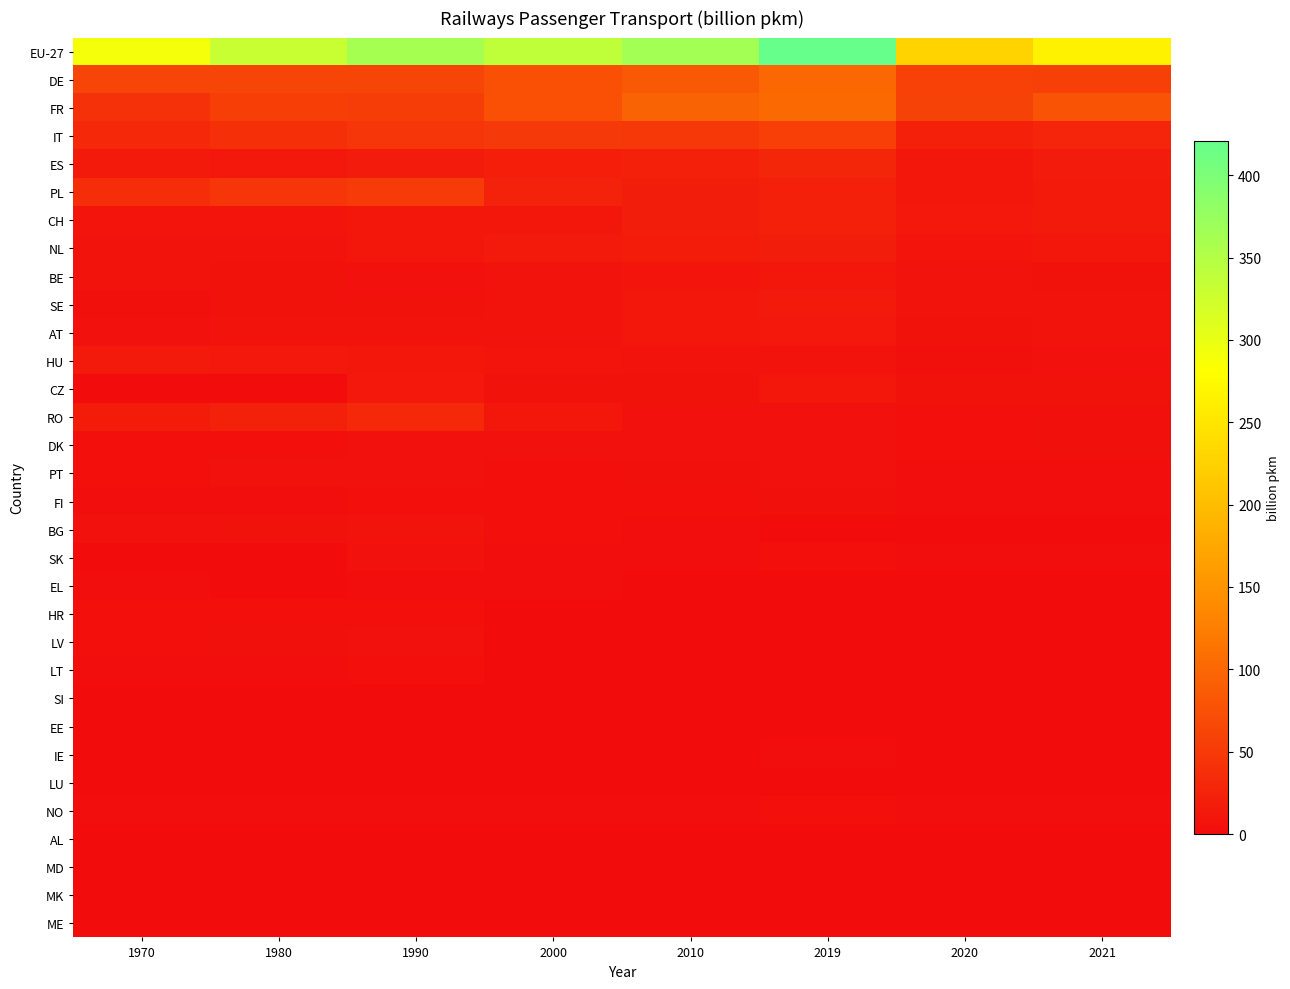

Reading right to left, list all the values displayed in this chart.

EU-27: 2021=265.2	2020=227.2	2019=420.8	2010=363.2	2000=338.6	1990=362.1	1980=330.7	1970=289.7
DE: 2021=57.5	2020=57.8	2019=100.3	2010=85.4	2000=75.4	1990=61.0	1980=62.5	1970=62.4
FR: 2021=79.5	2020=59.4	2019=102.0	2010=95.7	2000=74.9	1990=53.8	1980=54.5	1970=41.0
IT: 2021=27.7	2020=22.3	2019=56.6	2010=46.8	2000=49.6	1990=44.7	1980=39.6	1970=32.5
ES: 2021=17.0	2020=12.1	2019=28.8	2010=22.8	2000=20.1	1990=16.7	1980=13.5	1970=14.0
PL: 2021=15.8	2020=12.5	2019=22.1	2010=18.2	2000=24.1	1990=50.4	1980=46.3	1970=36.9
CH: 2021=14.2	2020=13.3	2019=21.6	2010=19.5	2000=12.6	1990=12.7	1980=10.0	1970=9.3
NL: 2021=10.9	2020=9.2	2019=19.4	2010=17.5	2000=14.7	1990=11.1	1980=8.9	1970=8.0
BE: 2021=7.0	2020=7.4	2019=10.8	2010=9.9	2000=7.7	1990=6.5	1980=7.0	1970=8.3
SE: 2021=8.0	2020=8.1	2019=14.6	2010=11.4	2000=8.2	1990=6.6	1980=7.0	1970=4.6
AT: 2021=8.4	2020=7.4	2019=13.3	2010=10.8	2000=8.7	1990=8.9	1980=7.6	1970=6.4
HU: 2021=5.4	2020=4.9	2019=7.8	2010=7.8	2000=9.7	1990=11.4	1980=13.5	1970=16.4
CZ: 2021=6.8	2020=6.6	2019=10.9	2010=6.7	2000=7.3	1990=13.3	1980=0.0	1970=0.0
RO: 2021=4.3	2020=3.7	2019=5.9	2010=5.1	2000=11.6	1990=30.6	1980=23.2	1970=17.8
DK: 2021=4.2	2020=3.9	2019=6.2	2010=6.4	2000=5.5	1990=5.1	1980=3.8	1970=3.9
PT: 2021=2.9	2020=2.6	2019=5.1	2010=4.2	2000=4.0	1990=5.7	1980=6.1	1970=3.5
FI: 2021=2.9	2020=2.8	2019=4.9	2010=3.9	2000=3.4	1990=3.3	1980=3.2	1970=2.2
BG: 2021=1.2	2020=1.1	2019=1.5	2010=2.1	2000=3.5	1990=7.8	1980=7.1	1970=6.2
SK: 2021=2.0	2020=2.1	2019=4.0	2010=2.4	2000=2.9	1990=6.4	1980=0.0	1970=0.0
EL: 2021=0.7	2020=0.6	2019=1.3	2010=1.0	2000=1.9	1990=2.0	1980=1.5	1970=2.0
HR: 2021=0.5	2020=0.4	2019=0.7	2010=1.5	2000=1.3	1990=3.4	1980=3.6	1970=3.7
LV: 2021=0.4	2020=0.4	2019=0.6	2010=0.7	2000=0.7	1990=5.4	1980=4.7	1970=3.7
LT: 2021=0.3	2020=0.2	2019=0.4	2010=0.3	2000=0.6	1990=3.6	1980=3.3	1970=2.1
SI: 2021=0.5	2020=0.3	2019=0.6	2010=0.7	2000=0.7	1990=1.4	1980=1.4	1970=1.4
EE: 2021=0.3	2020=0.3	2019=0.4	2010=0.2	2000=0.3	1990=1.5	1980=1.6	1970=1.2
IE: 2021=0.9	2020=0.8	2019=2.4	2010=1.6	2000=1.4	1990=1.2	1980=1.0	1970=0.6
LU: 2021=0.3	2020=0.3	2019=0.5	2010=0.3	2000=0.3	1990=0.2	1980=0.2	1970=0.3
NO: 2021=1.8	2020=1.8	2019=3.8	2010=3.1	2000=2.6	1990=2.1	1980=2.4	1970=1.9
AL: 2021=0.0	2020=0.0	2019=0.0	2010=0.0	2000=0.1	1990=0.8	1980=0.4	1970=0.3
MD: 2021=0.0	2020=0.0	2019=0.1	2010=0.4	2000=0.3	1990=0.0	1980=0.0	1970=0.0
MK: 2021=0.0	2020=0.0	2019=0.1	2010=0.1	2000=0.1	1990=0.0	1980=0.0	1970=0.0
ME: 2021=0.0	2020=0.0	2019=0.1	2010=0.1	2000=0.0	1990=0.0	1980=0.0	1970=0.0